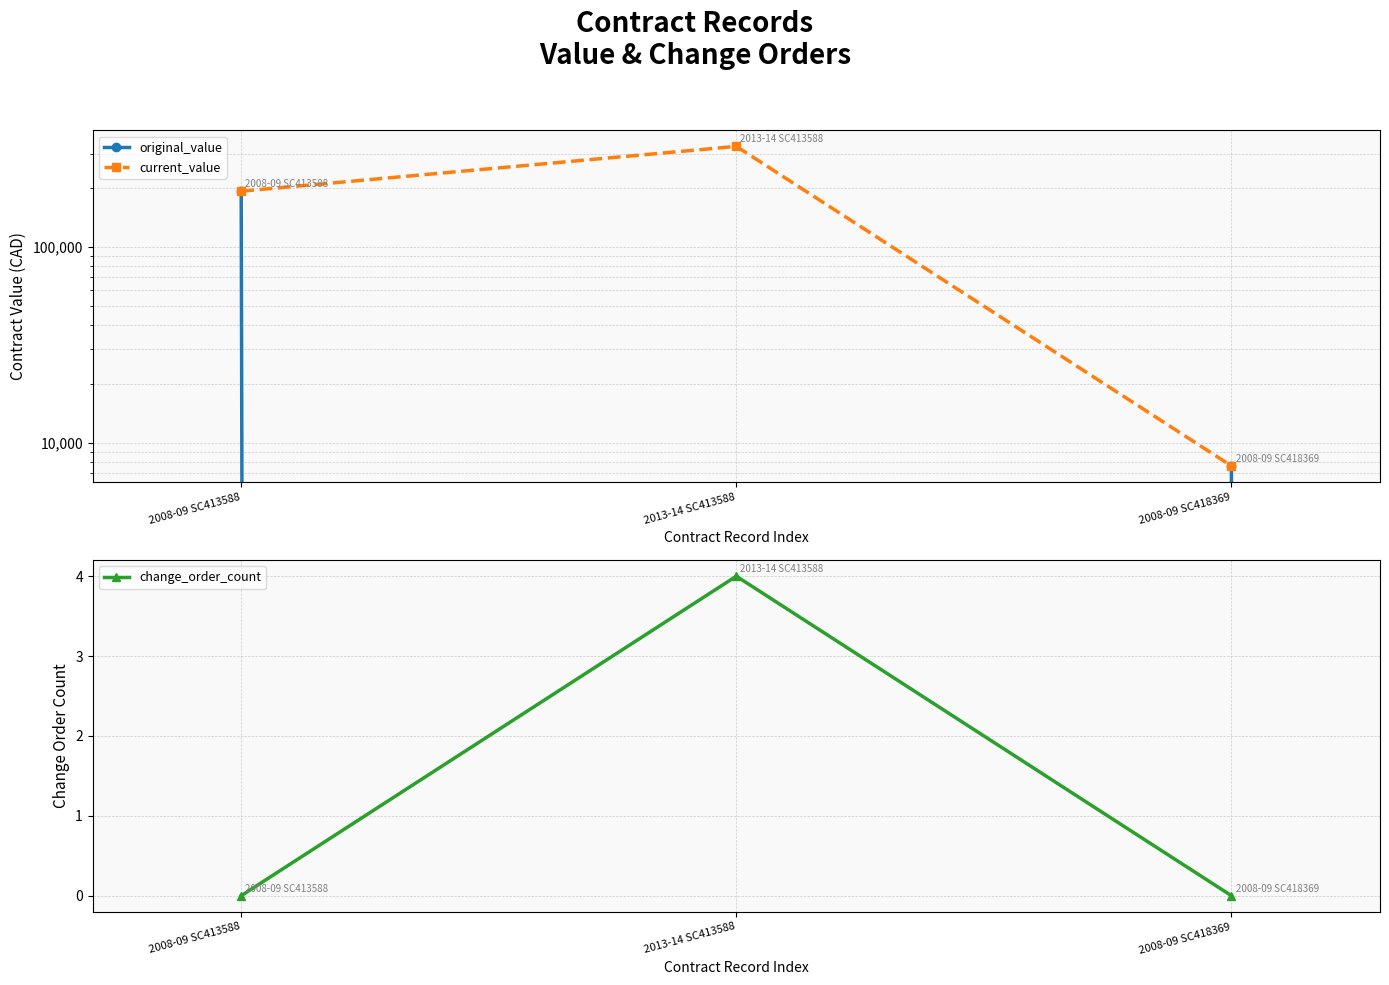

How many lines are shown in the chart?

3